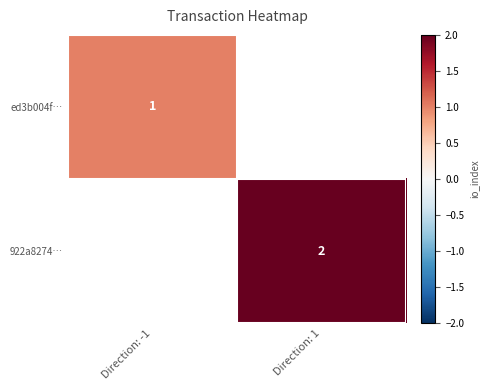

At how many categories does at least one series exceed 1?

1